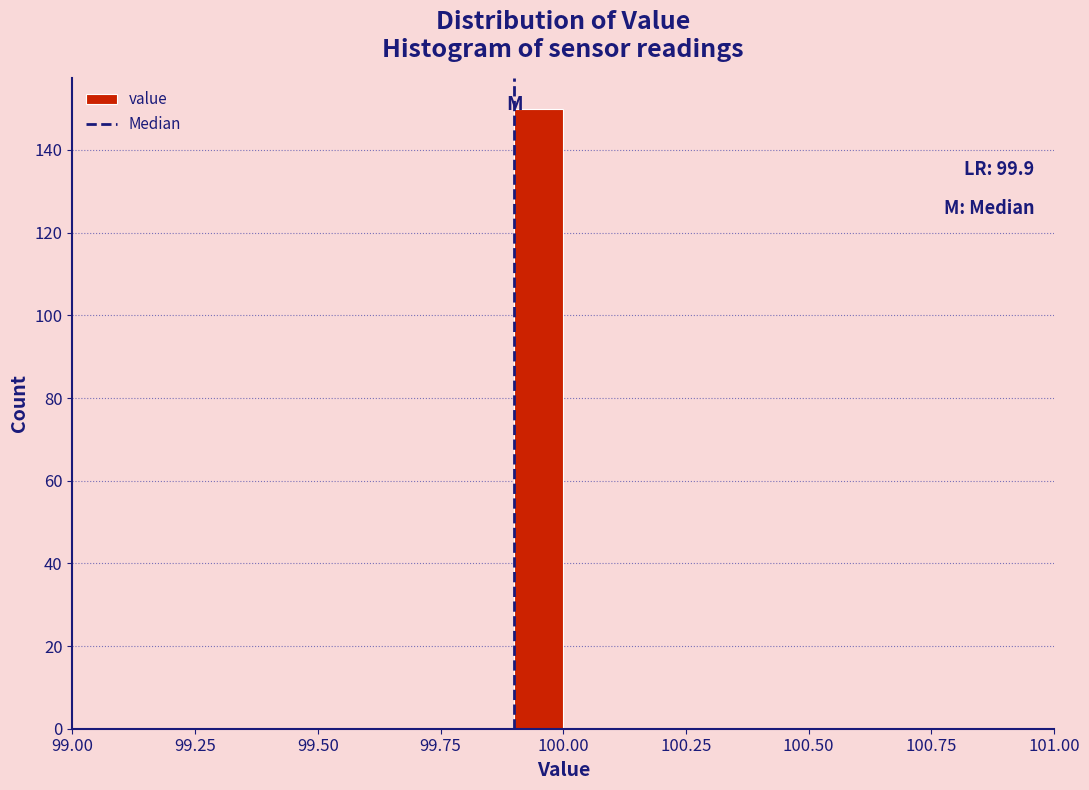

Read against the x-axis, roughly where is the centre of the tallest bar?

99.95